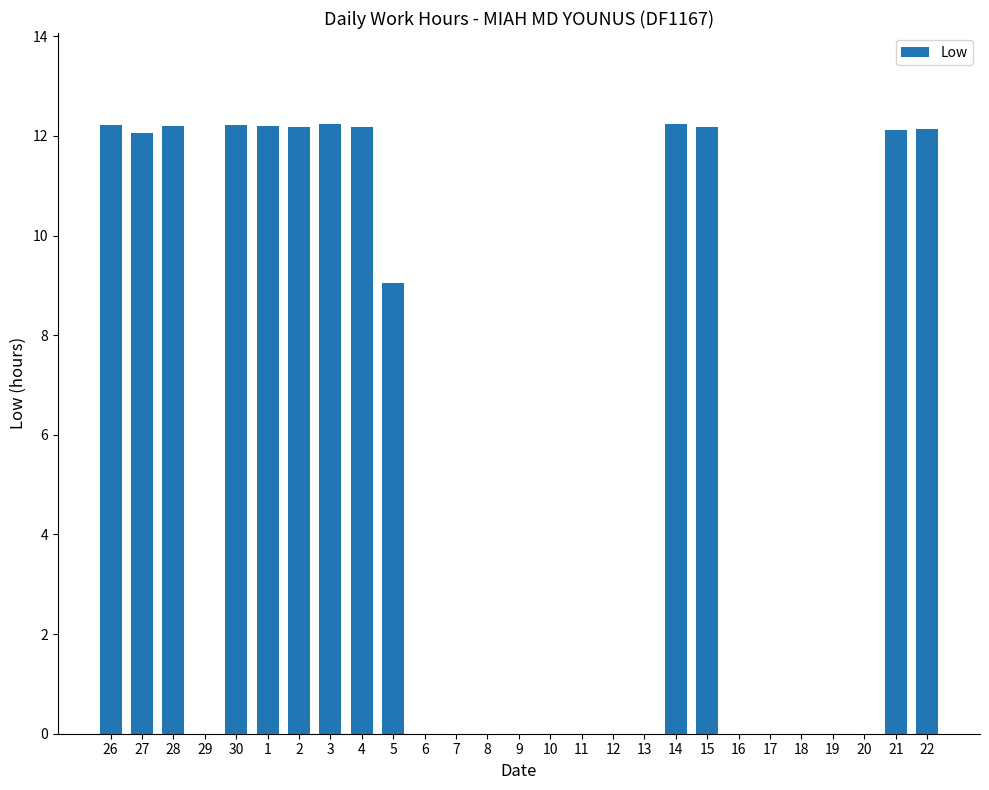

What is the change in value from 26 to 18?

-12.2